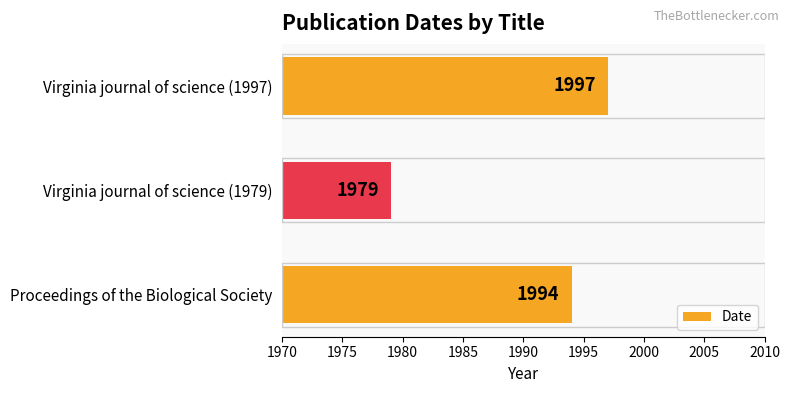

Are the bars horizontal?

Yes